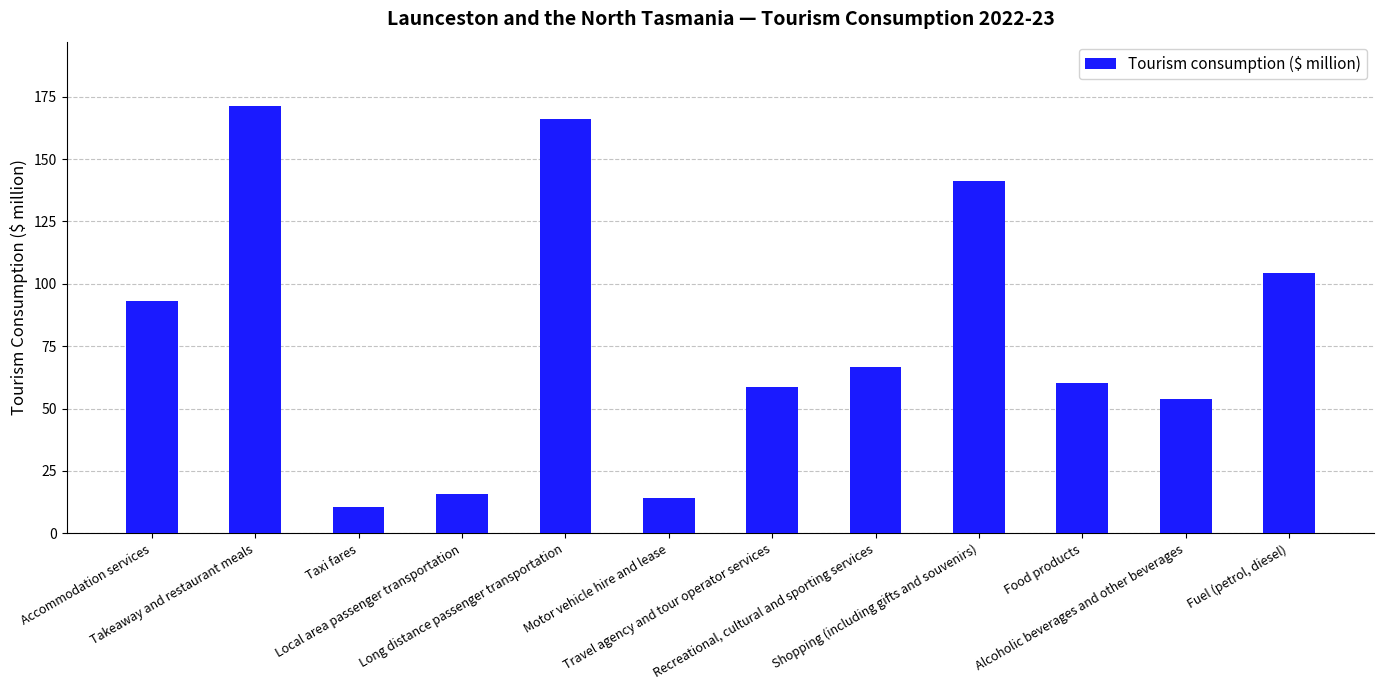

Count the number of categories in the chart.

12